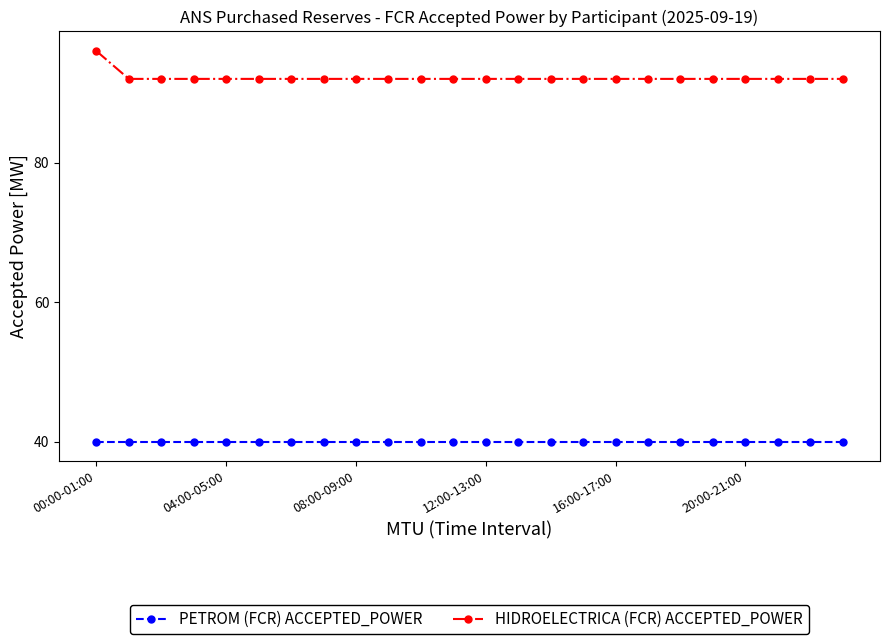

Which series has the largest total across all categories?

HIDROELECTRICA (FCR) ACCEPTED_POWER